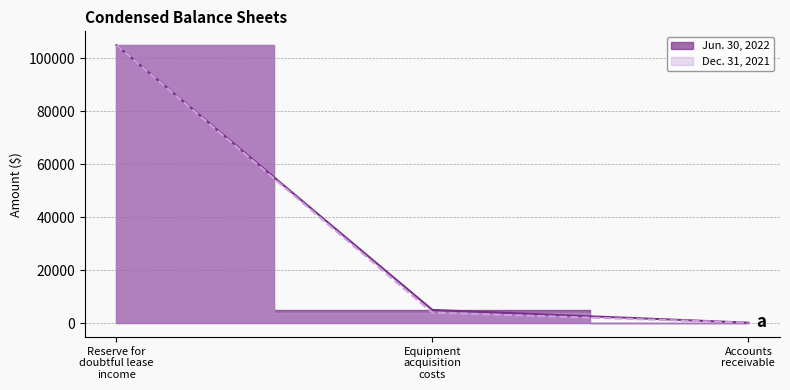

Is it true that Dec. 31, 2021 equals 105000 at Reserve for doubtful lease income?

True